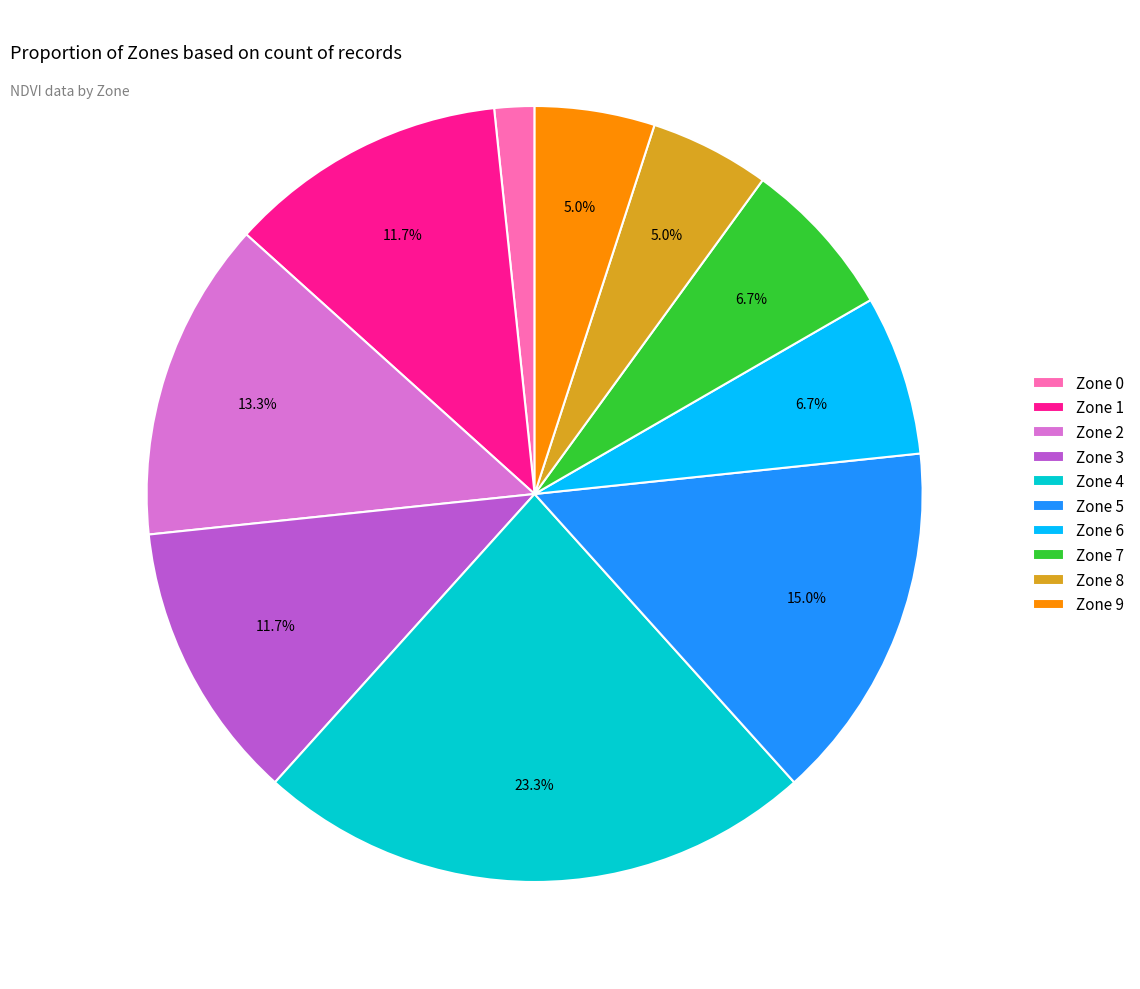

How many slices are in this pie chart?

10